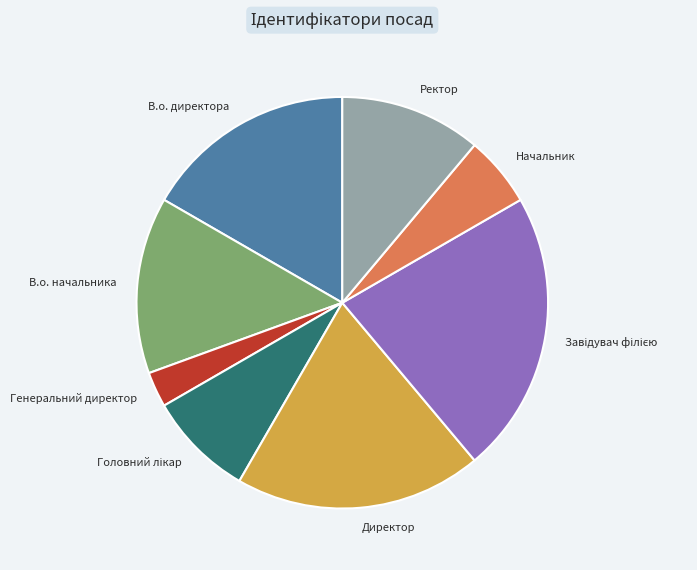

Does Начальник represent more than half of the total?

No